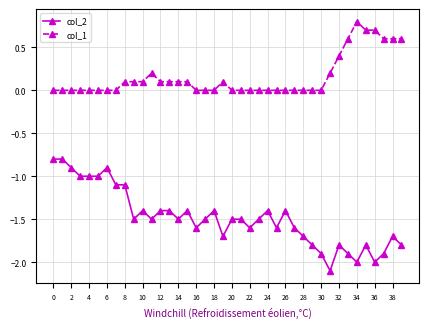

Which series has the largest total across all categories?

col_1